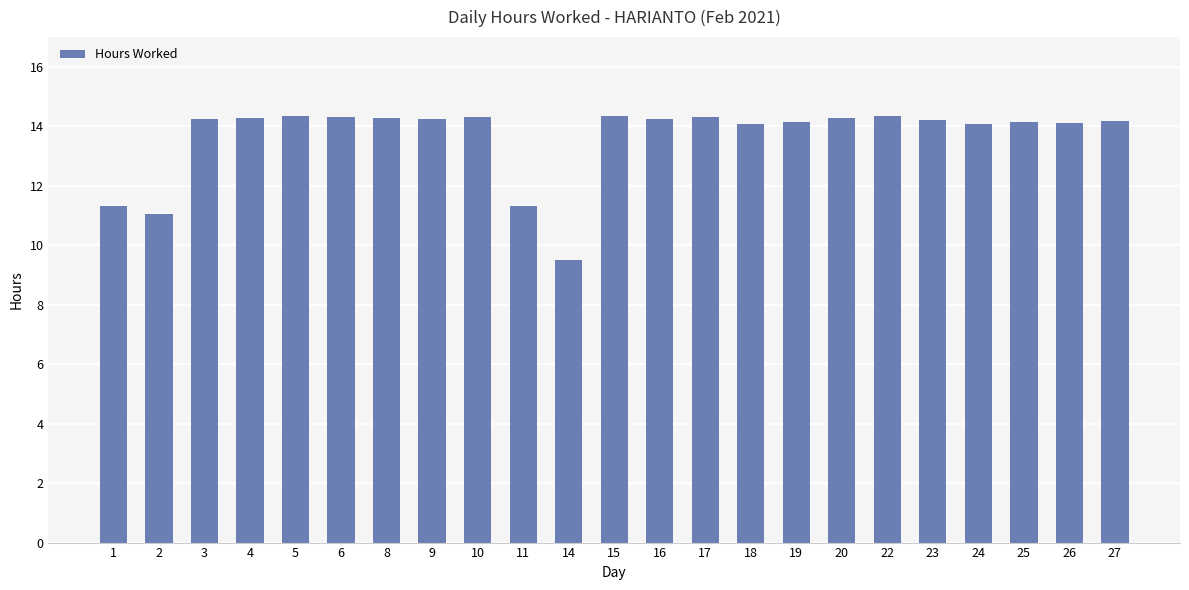

What is the value of the 2nd bar from the left?

11.0